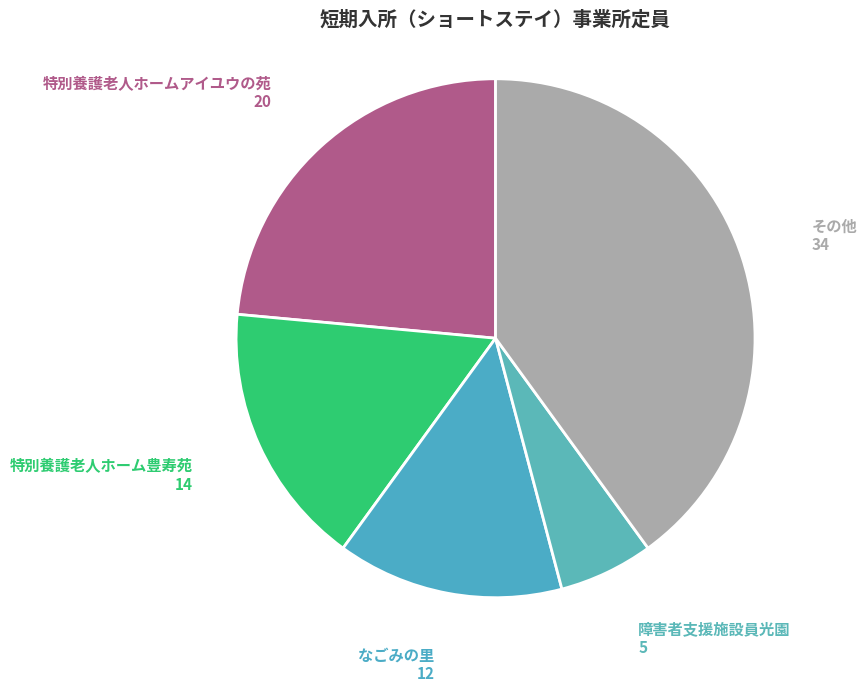

Rank the categories by value from lowest to highest.

障害者支援施設員光園, なごみの里, 特別養護老人ホーム豊寿苑, 特別養護老人ホームアイユウの苑, その他